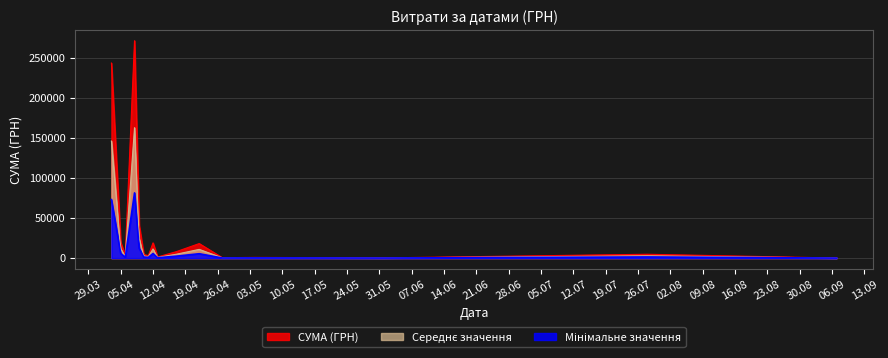

What is the change in value from 29 to 32?

+3474.3